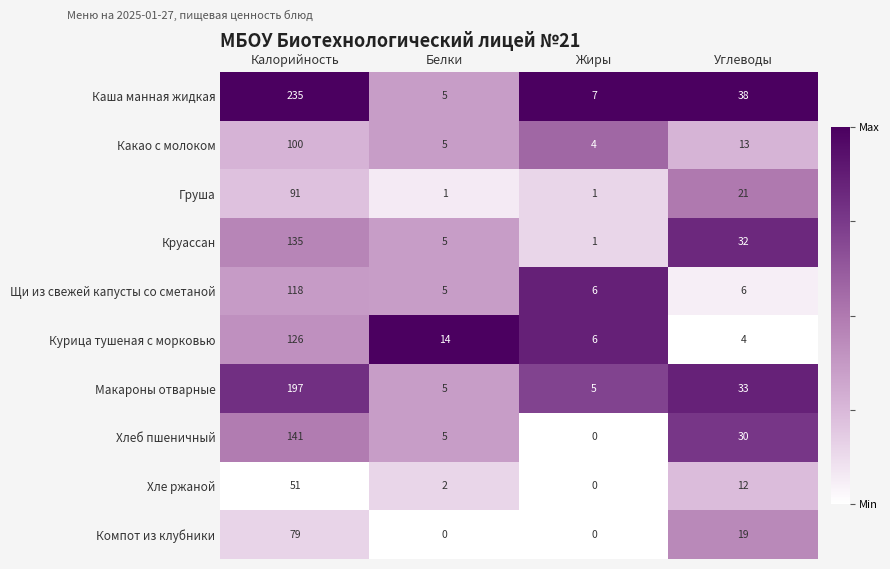

At which label does Какао с молоком reach its minimum?

Жиры